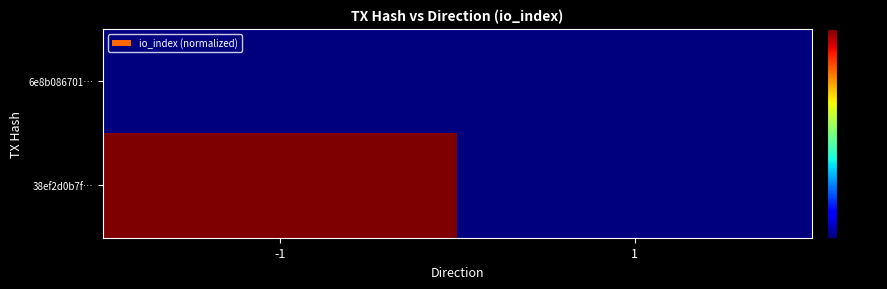

List the series in order of their overall mean, lowest first.

6e8b086701…, 38ef2d0b7f…